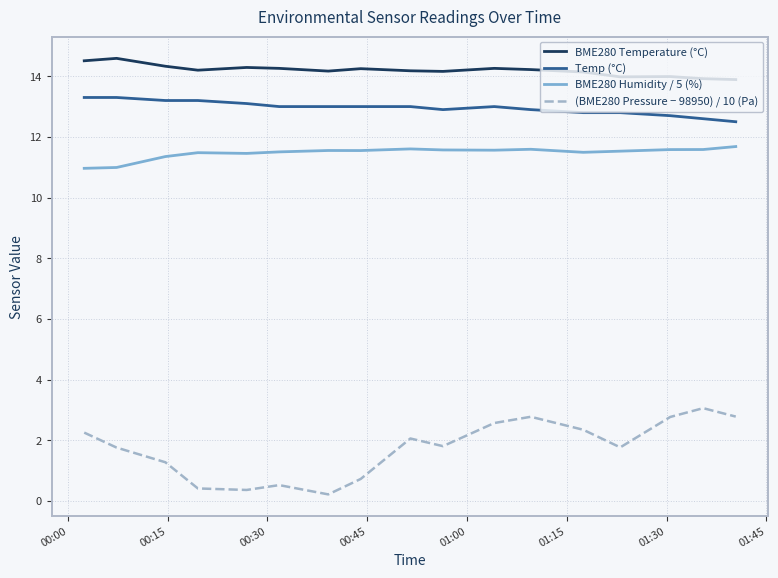

Which series has the largest total across all categories?

BME280 Temperature (°C)